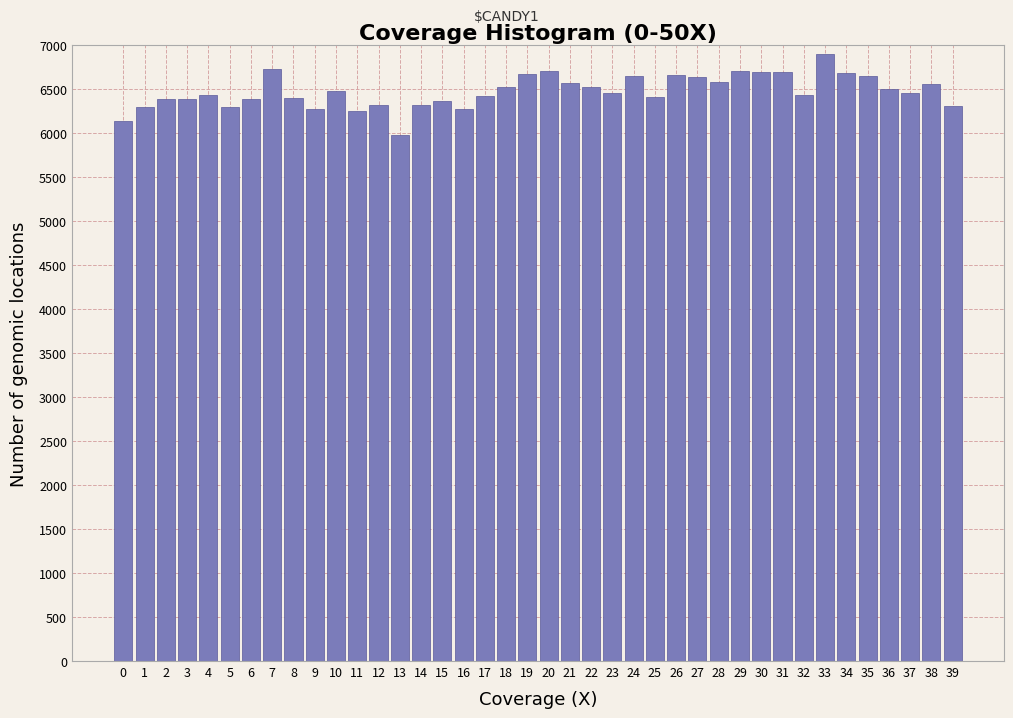

What is the approximate value at 0, to the nearest 100?

6100